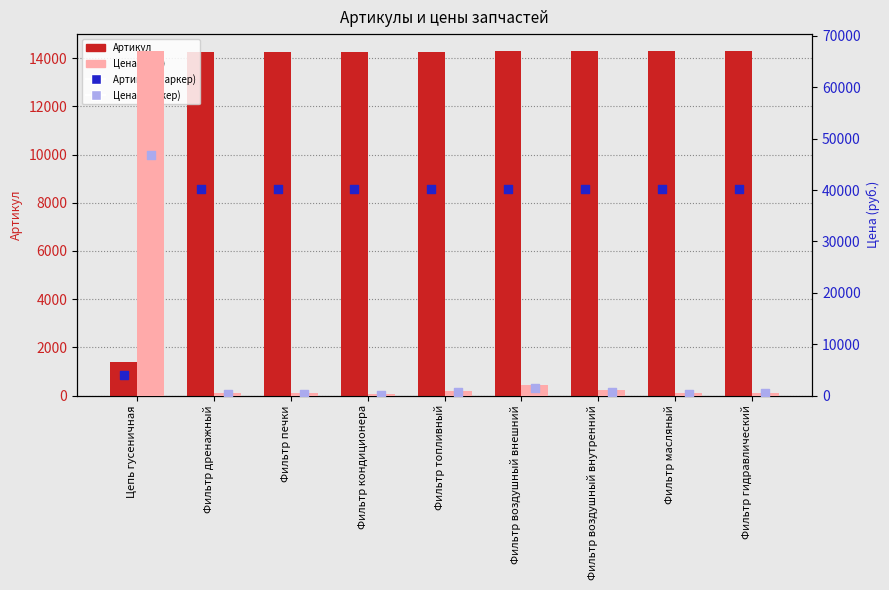

At which category is the sum across all series the highest?

Цепь гусеничная